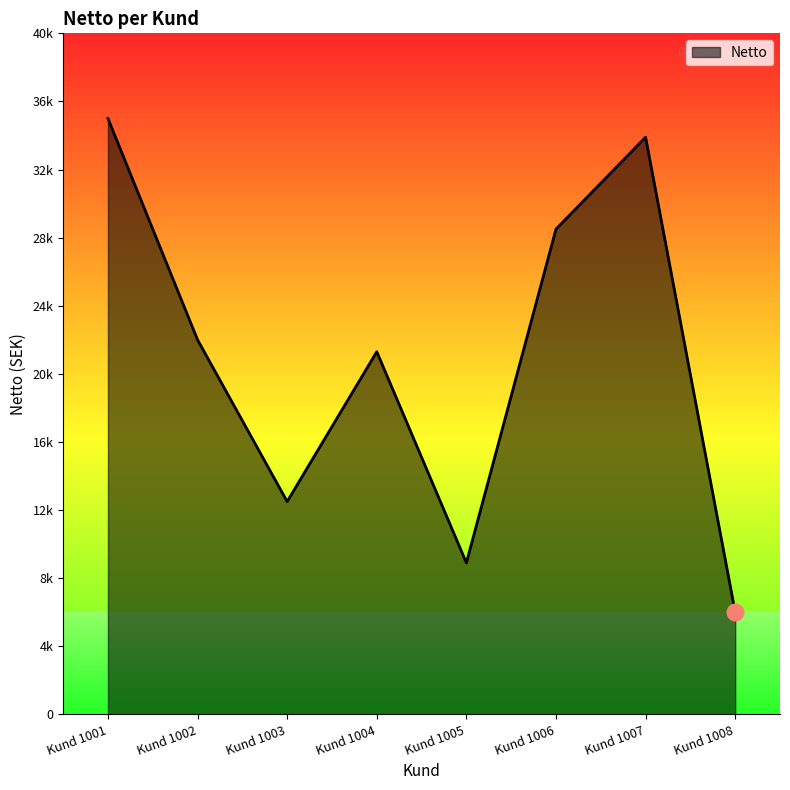

What is the sum of all values?

168100